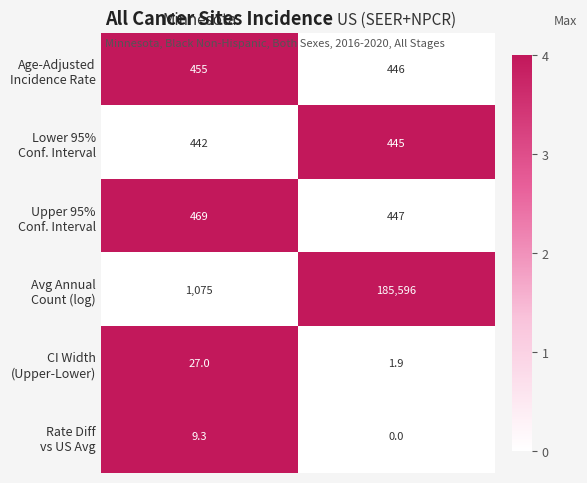

What is the difference between the highest and lowest values at US (SEER+NPCR)?

185596.0